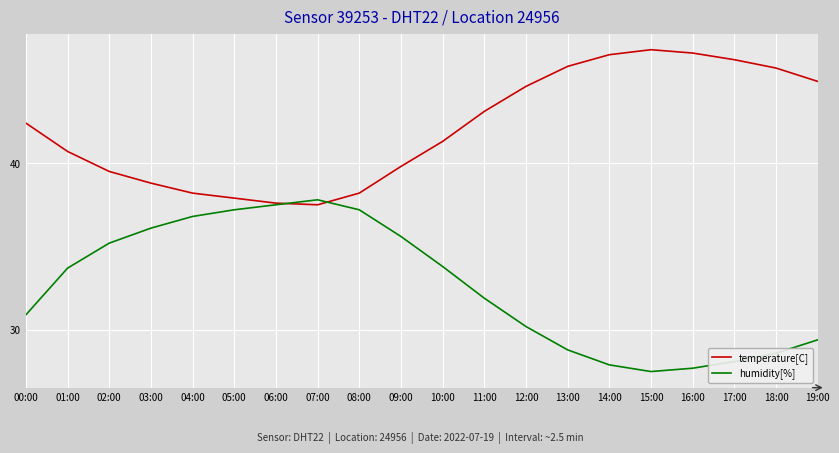

What is the lowest value of the humidity[%] series?

27.5